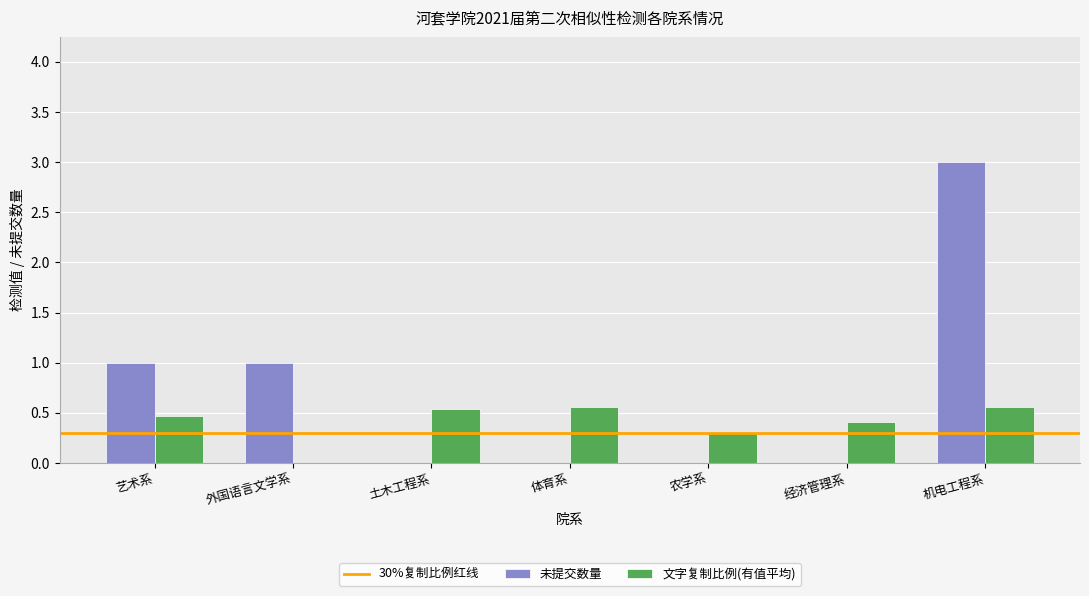

At which category is the sum across all series the highest?

机电工程系